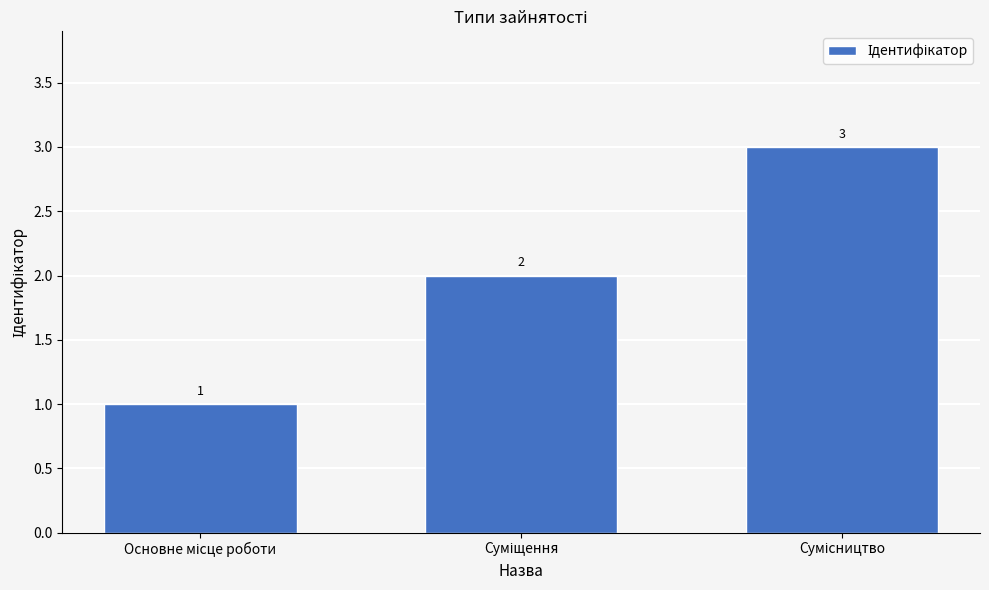

What is the greatest value displayed?

3